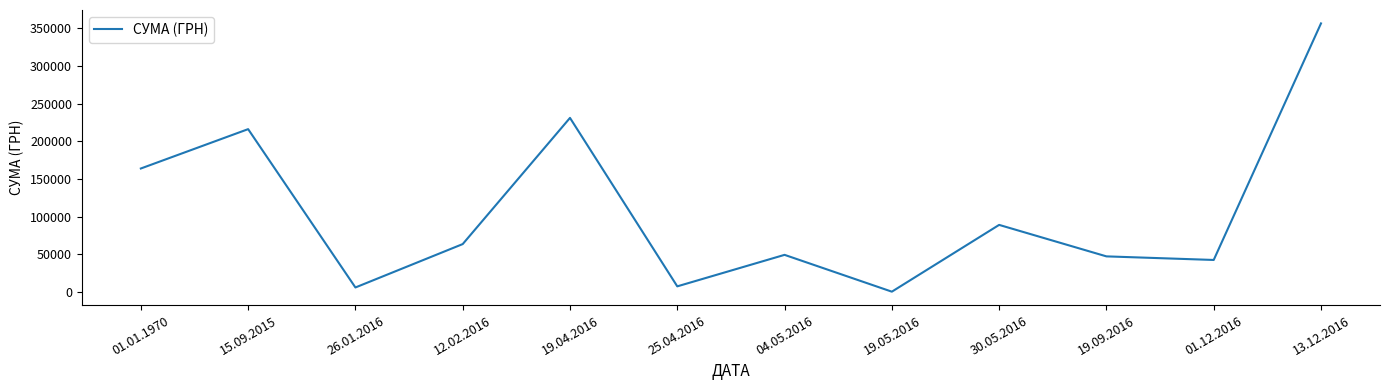

What is the ratio of the value at 01.01.1970 to the value at 04.05.2016?

3.3